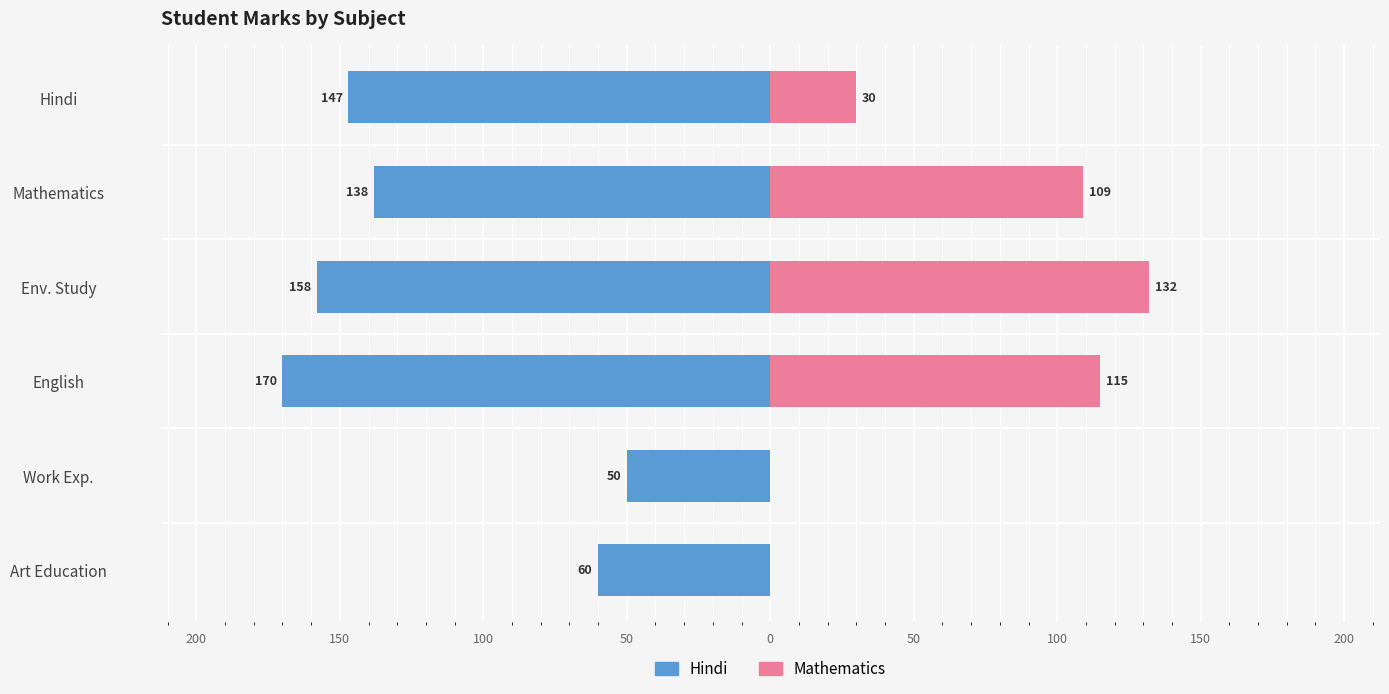

At English, list the series in order from largest to smallest.

Mathematics, Hindi